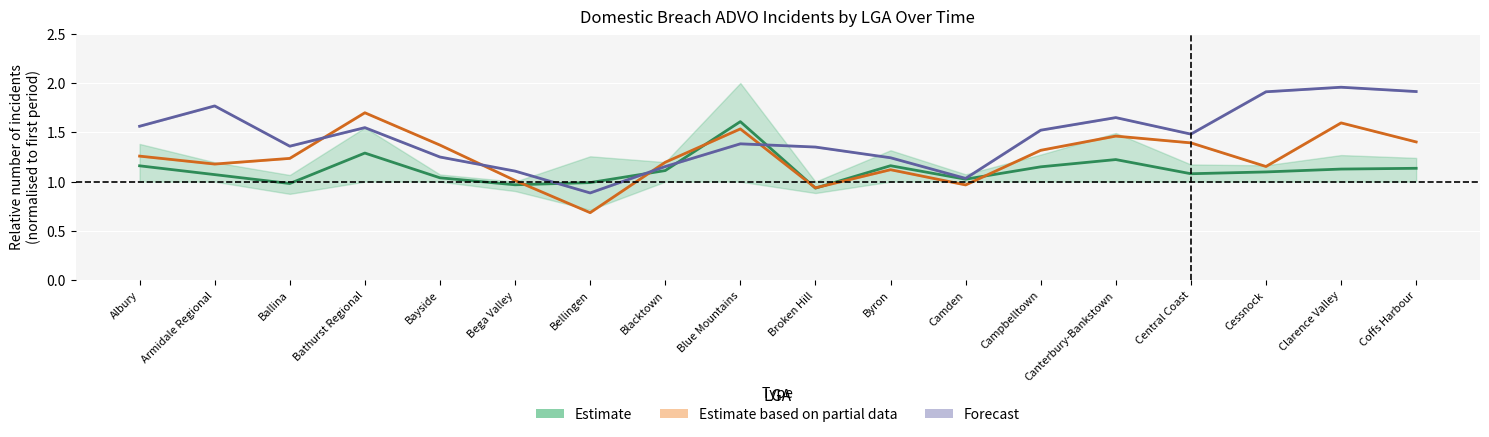

True or false: Forecast has a value of 0.7 at Bega Valley.

False